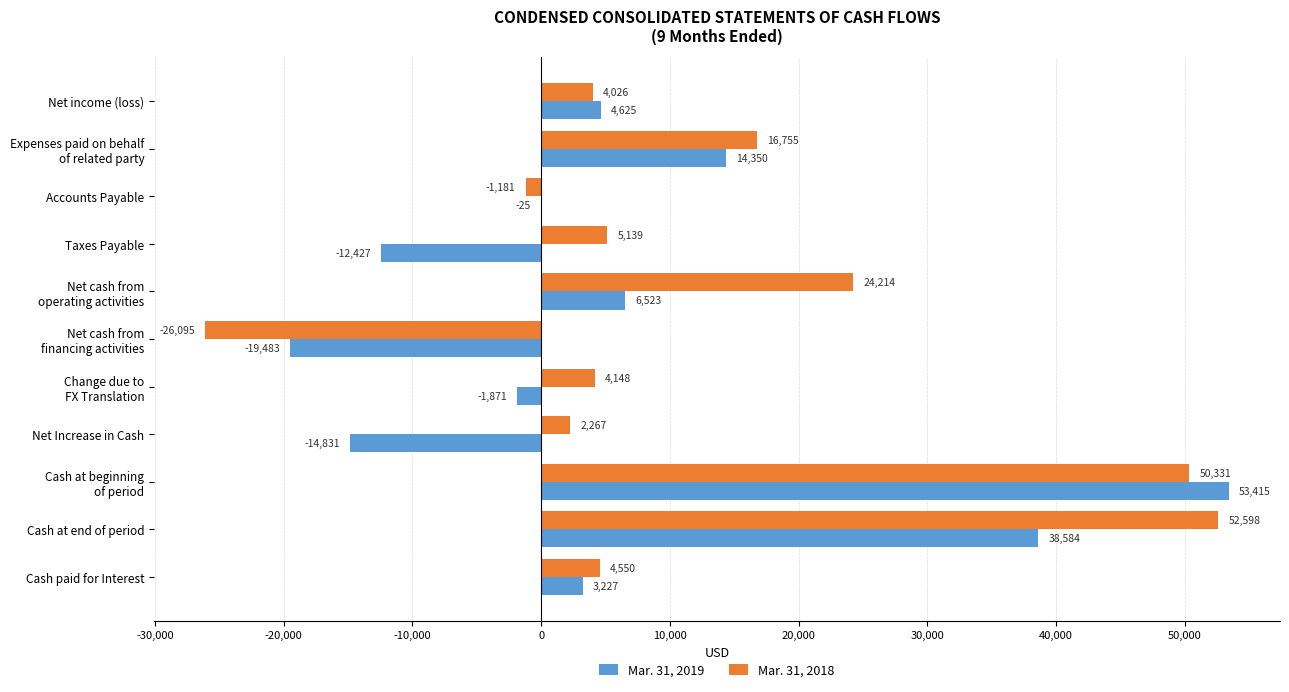

What are all the series names shown in the legend?

Mar. 31, 2019, Mar. 31, 2018